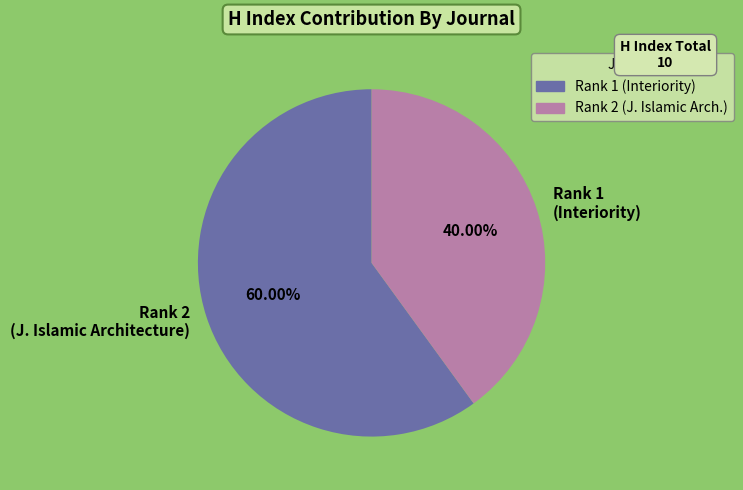

Between Rank 1 (Interiority) and Rank 2 (J. Islamic Architecture), which is larger?

Rank 2 (J. Islamic Architecture)